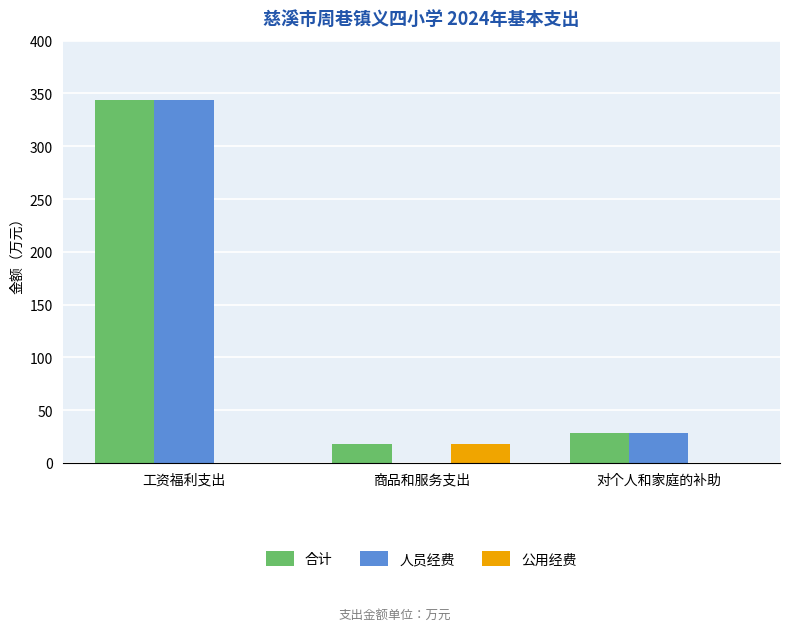

True or false: 人员经费 has a value of 28.4 at 对个人和家庭的补助.

True